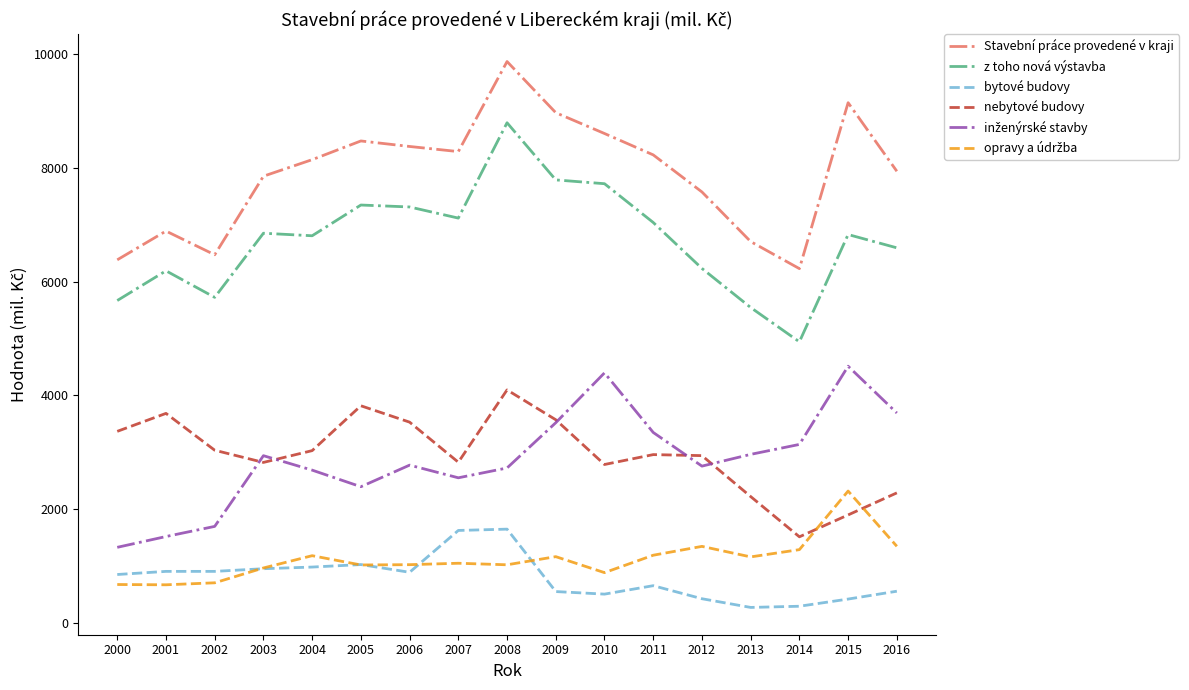

True or false: bytové budovy and z toho nová výstavba intersect in this chart.

False